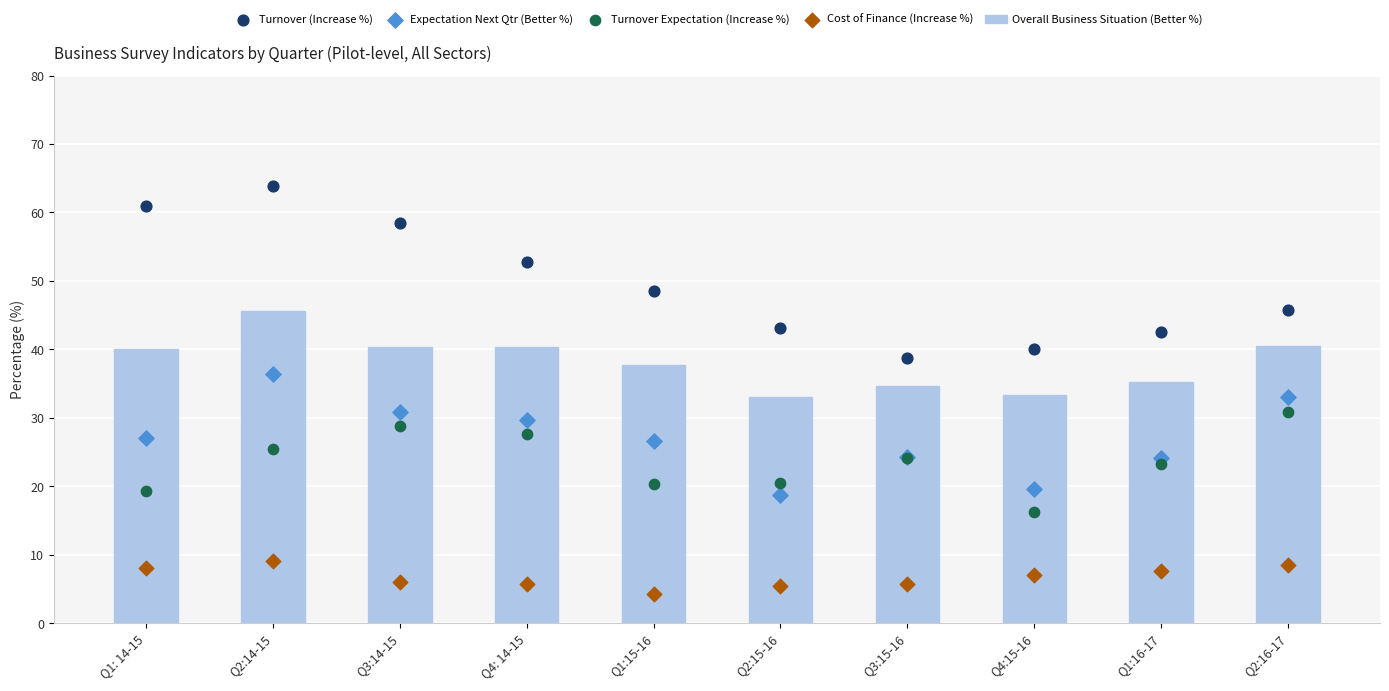

Which series has the largest Y range (max minus min)?

Turnover (Increase %)